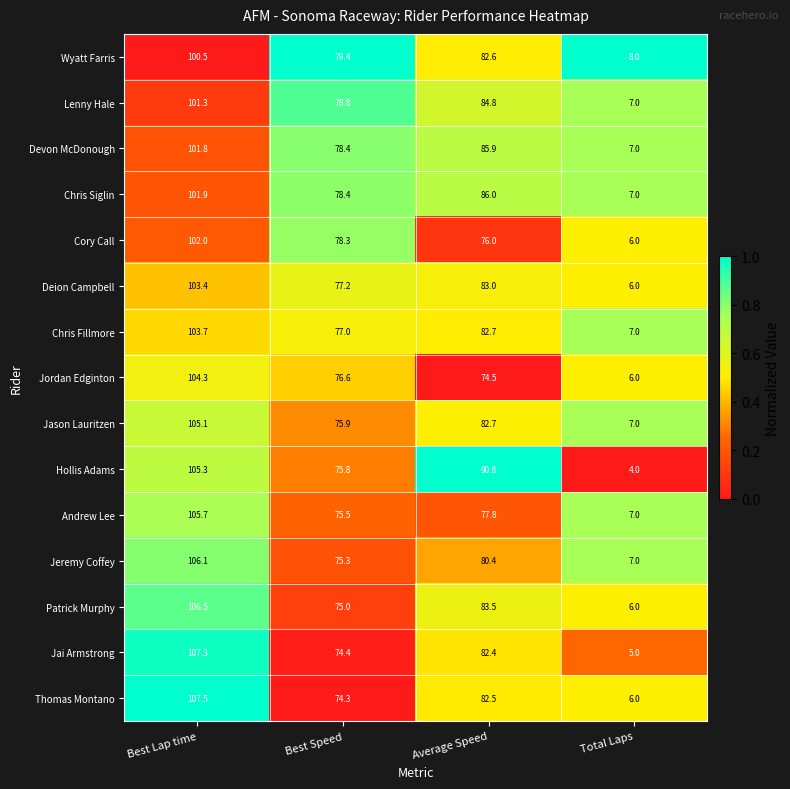

What is the difference between the maximum and minimum values in the Jordan Edginton series?

98.3